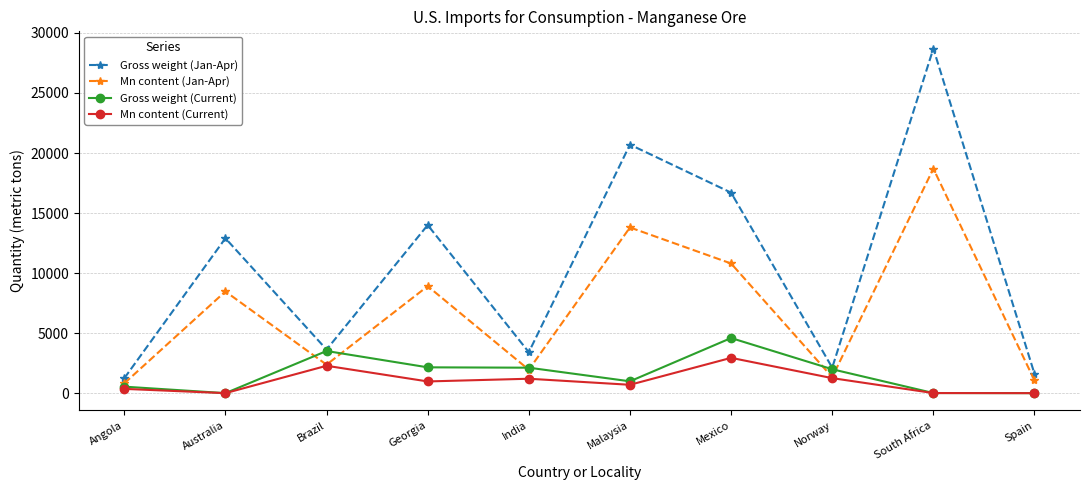

Where is the first local minimum for Mn content (Current)?

Australia